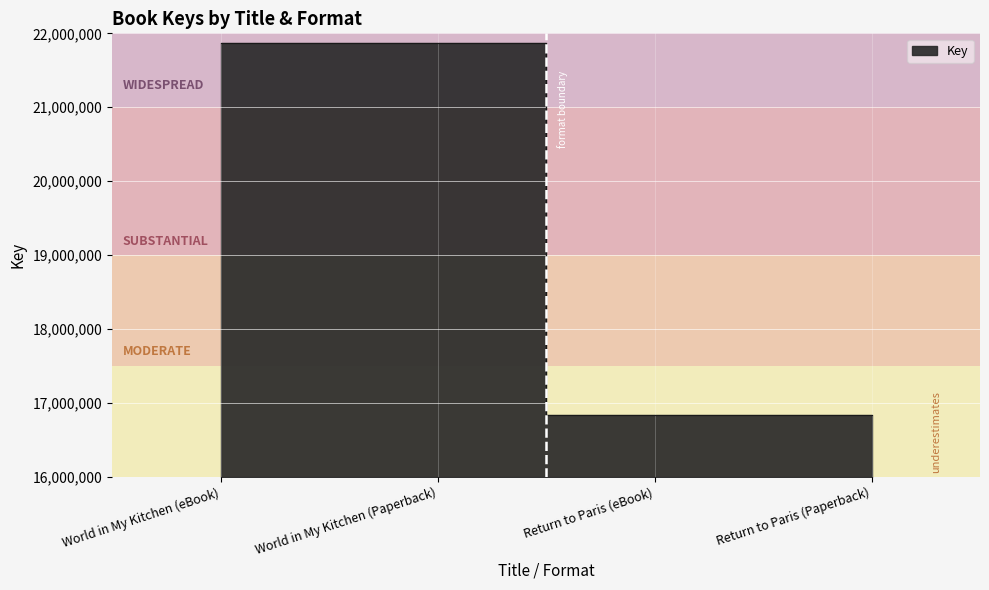

Which label corresponds to the smallest value in the chart?

Return to Paris (eBook)